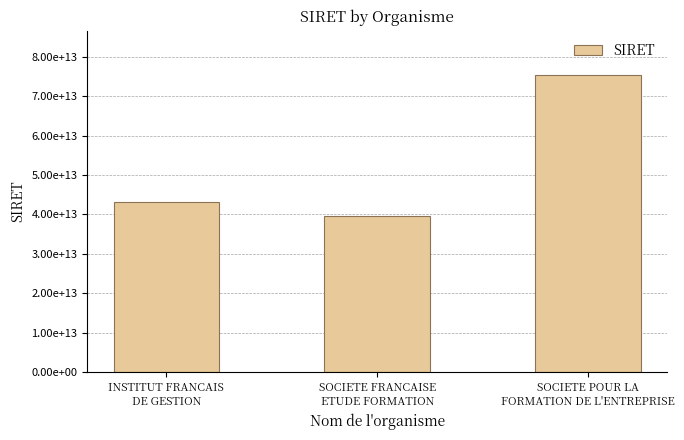

True or false: the data shows 39512947100094 at SOCIETE FRANCAISE
ETUDE FORMATION.

True